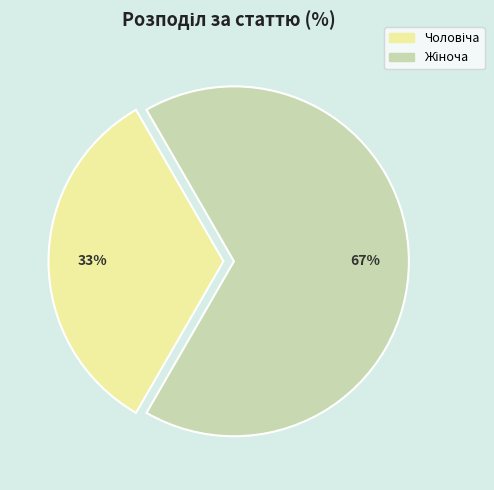

Does any single category account for the majority?

Yes